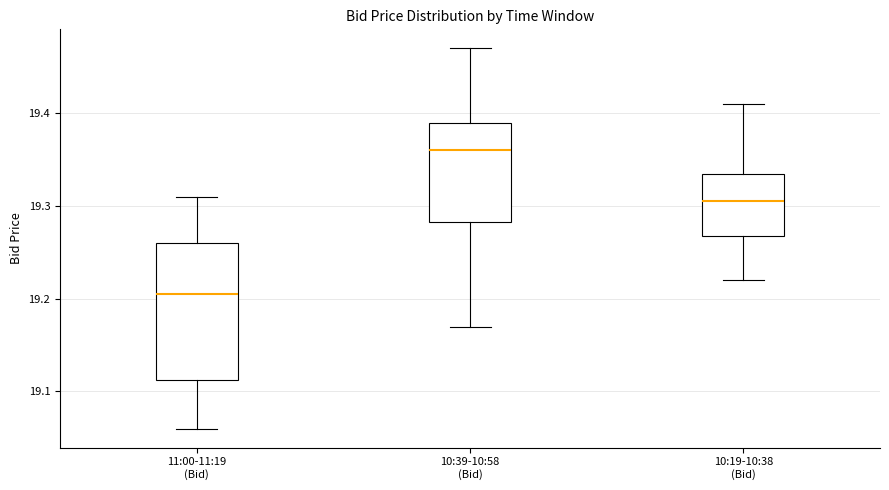

Reading left to right, read every box against the y-axis: the position of its median line, the range the box covers, and the ends of its whiskers. The values are not printed on the chart, so give them approximately, as read against the axis.

11:00-11:19 (Bid): median 19.21, box 19.11 to 19.26, whiskers 19.06 to 19.31
10:39-10:58 (Bid): median 19.36, box 19.28 to 19.39, whiskers 19.17 to 19.47
10:19-10:38 (Bid): median 19.31, box 19.27 to 19.34, whiskers 19.22 to 19.41